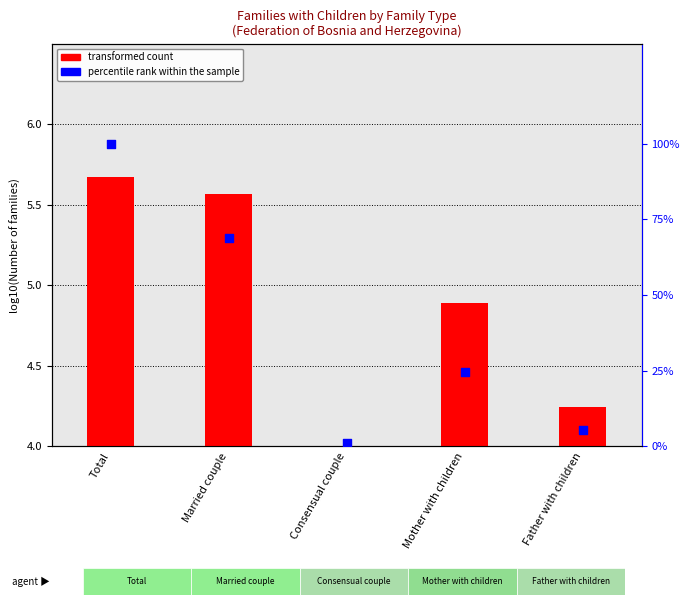

Which series contains the lowest Y value?

percentile rank within the sample